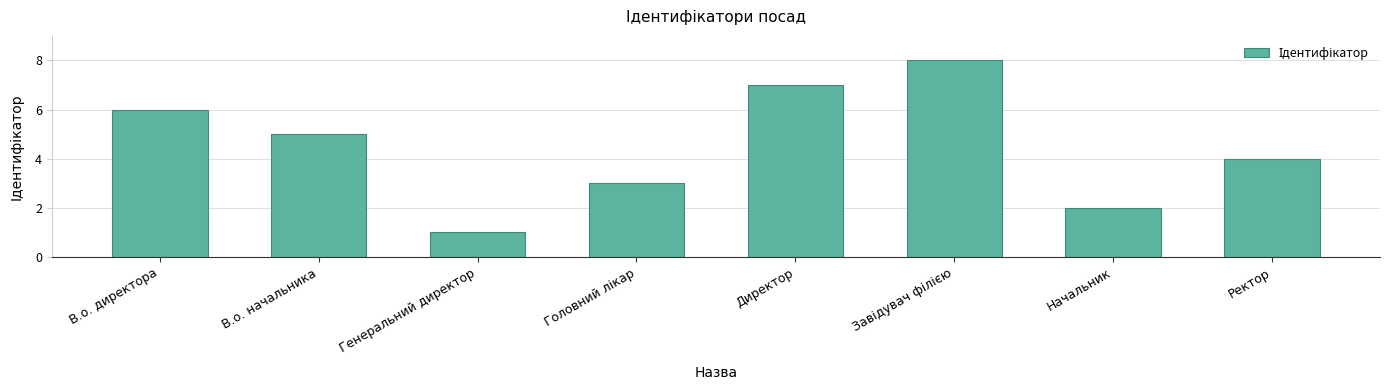

True or false: the data shows 2 at В.о. начальника.

False